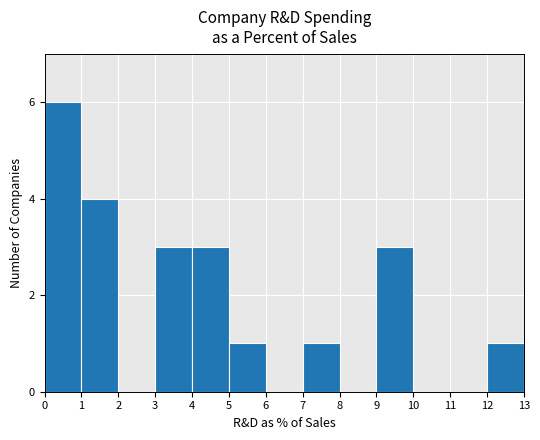

What is the change in value from 2 to 4?

+3